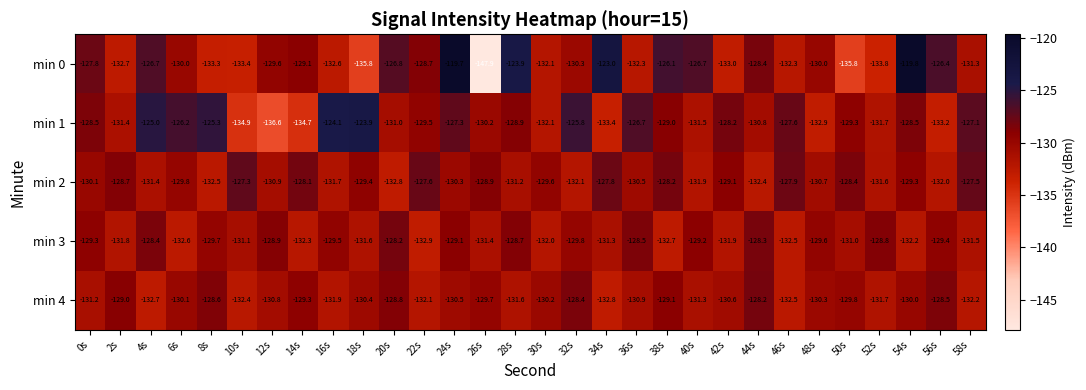

Which series has the largest total across all categories?

min 1